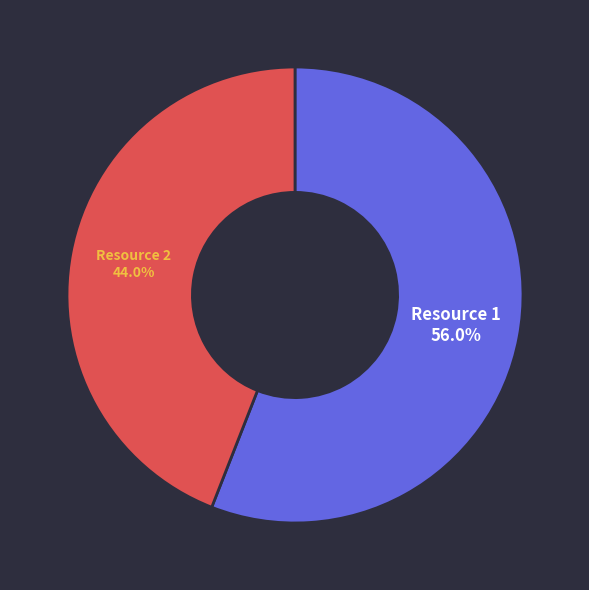

Which category has the smallest portion of the pie?

Resource 2